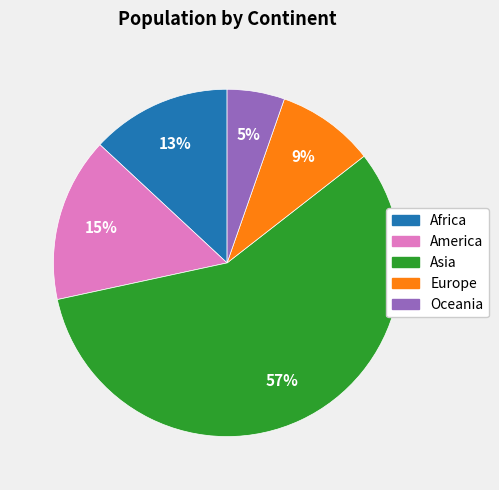

To the nearest percent, what is the difference between the Africa and America slice percentages?

2%